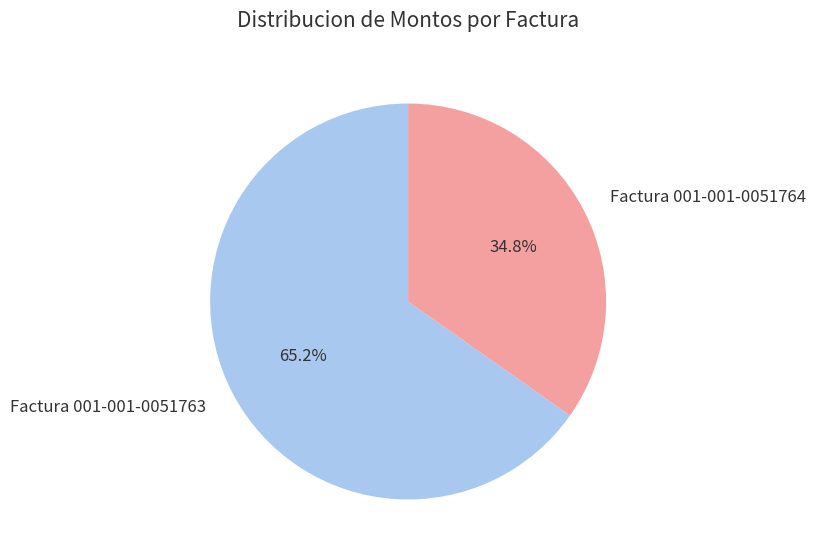

What is the total percentage of Factura 001-001-0051764 and Factura 001-001-0051763?

100.0%